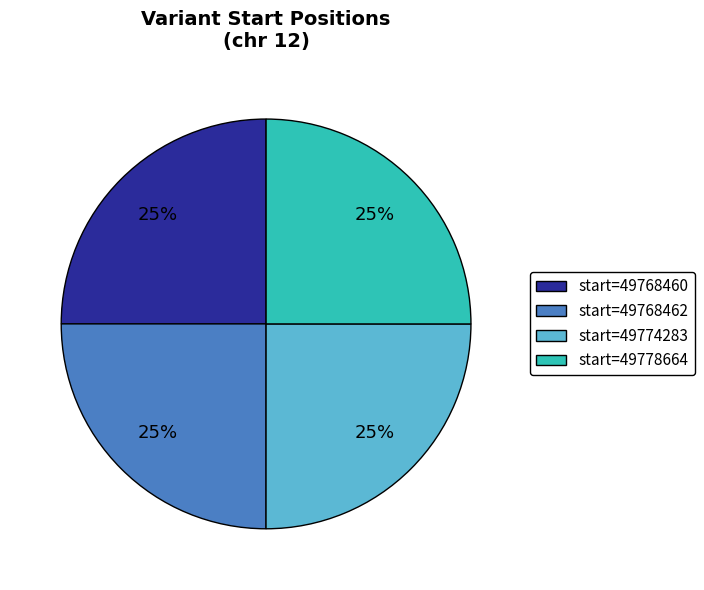

Is it true that start=49768460 is 25% of the pie?

True